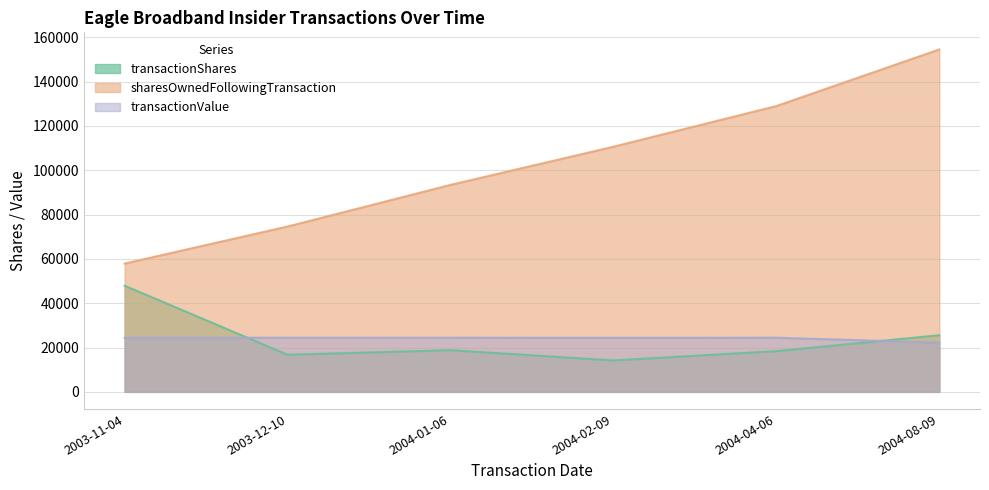

Between 2003-11-04 and 2004-01-06, which is larger?

2003-11-04